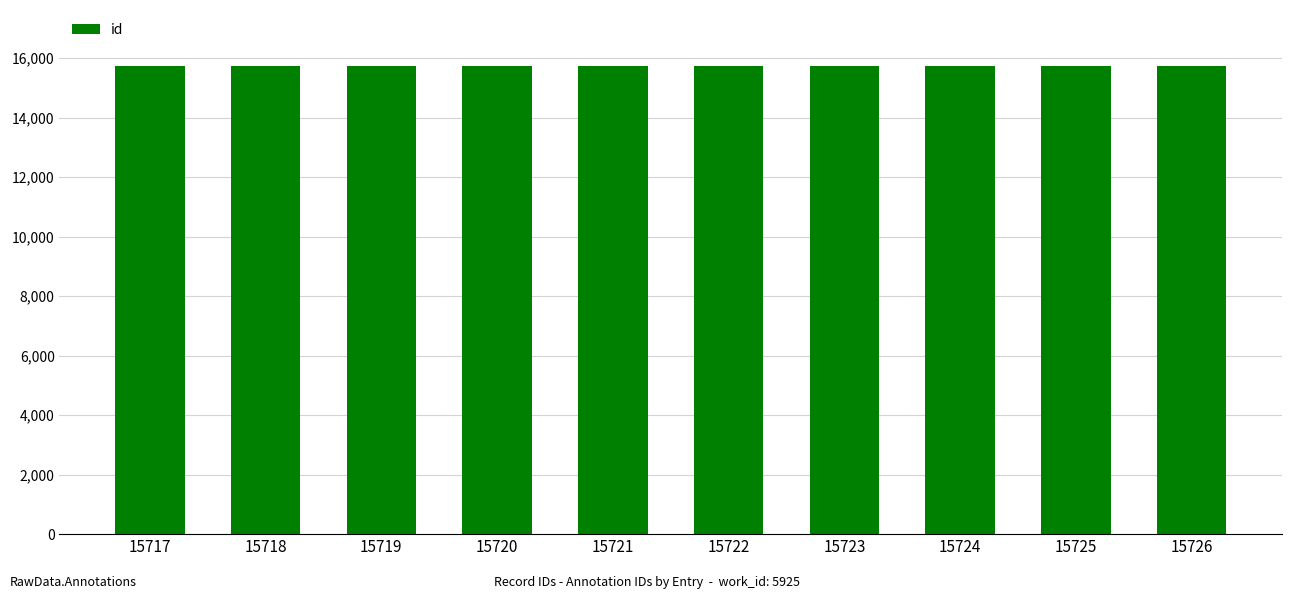

How many data points are less than 15722?

5